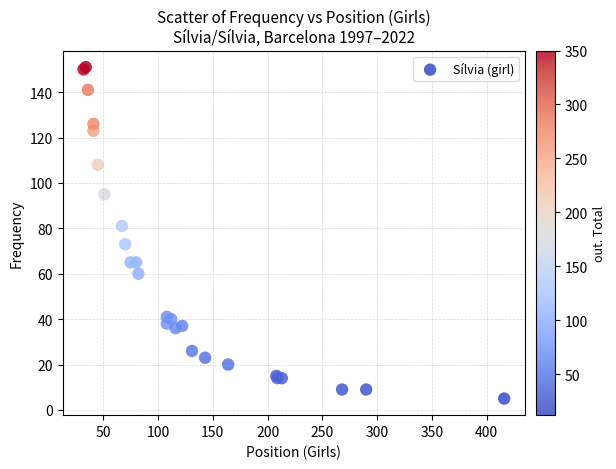

What Y value in the scatter plot is closest to 78?

81